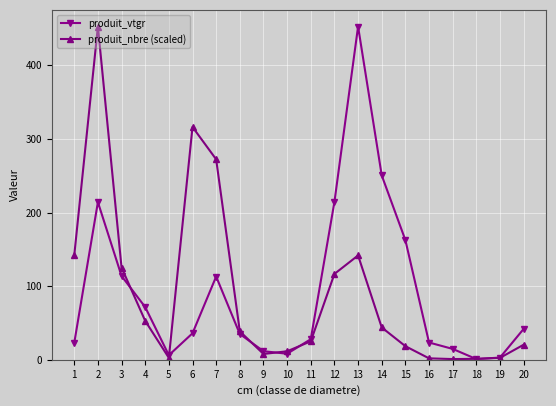

What is the spread (max minus min) of values at 2?

238.5